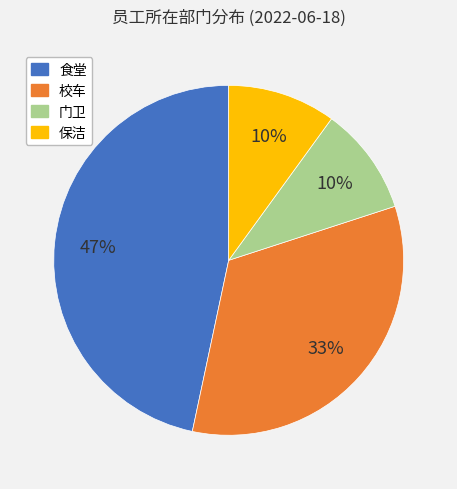

Between 保洁 and 食堂, which is larger?

食堂